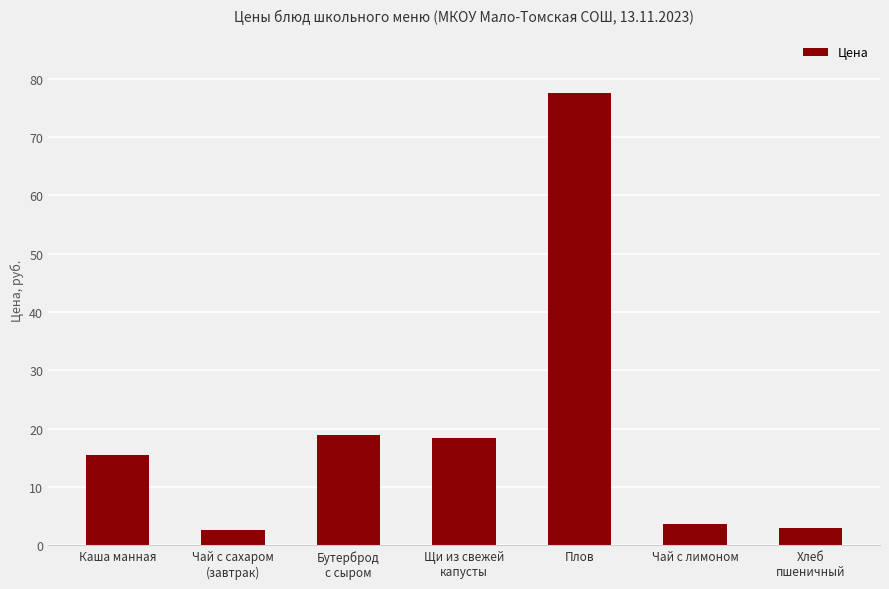

What is the ratio of the value at Чай с лимоном to the value at Каша манная?

0.2